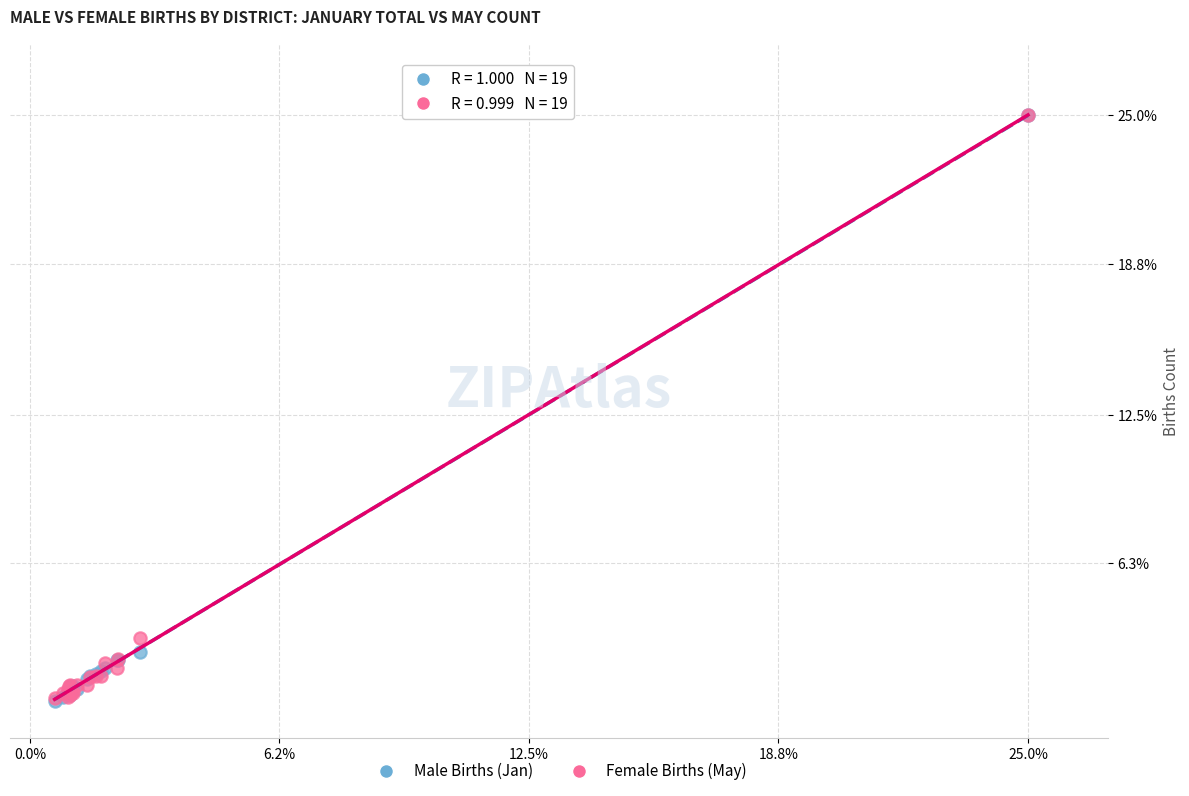

In the Female Births (May) series, what Y value is closest to 12?

3.2